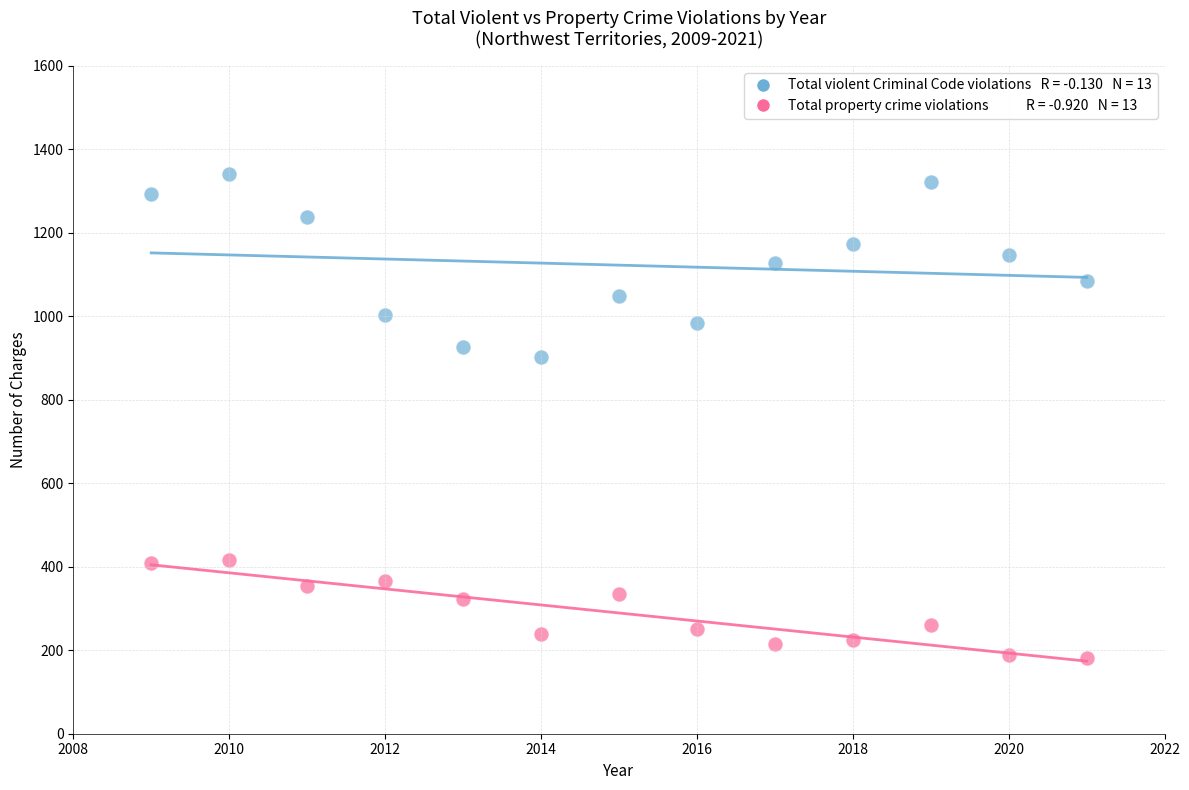

Across all data points, what is the range of Y values (max minus min)?

1159